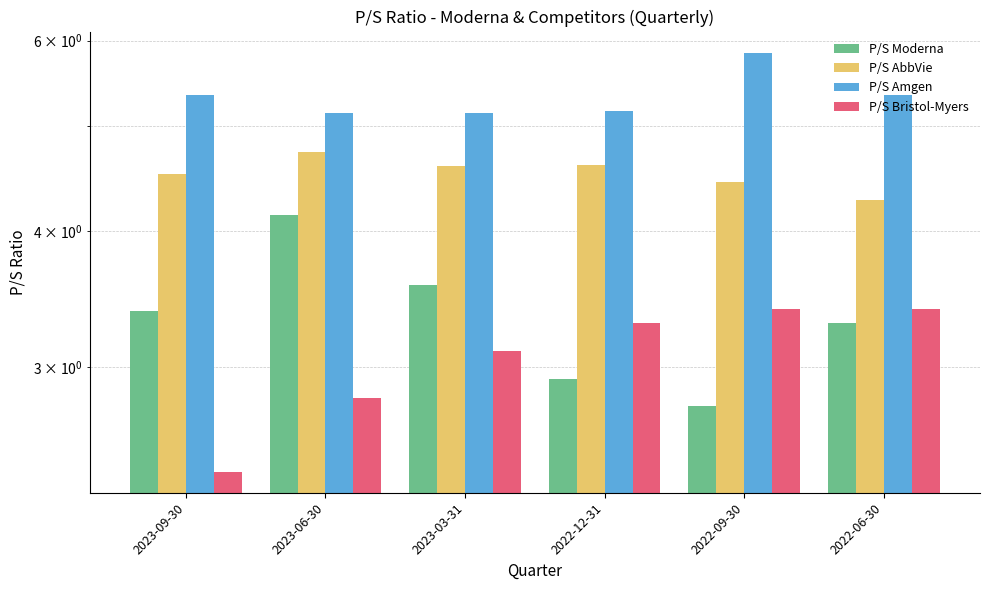

Between 2023-09-30 and 2023-06-30, which series saw the biggest shift?

P/S Moderna